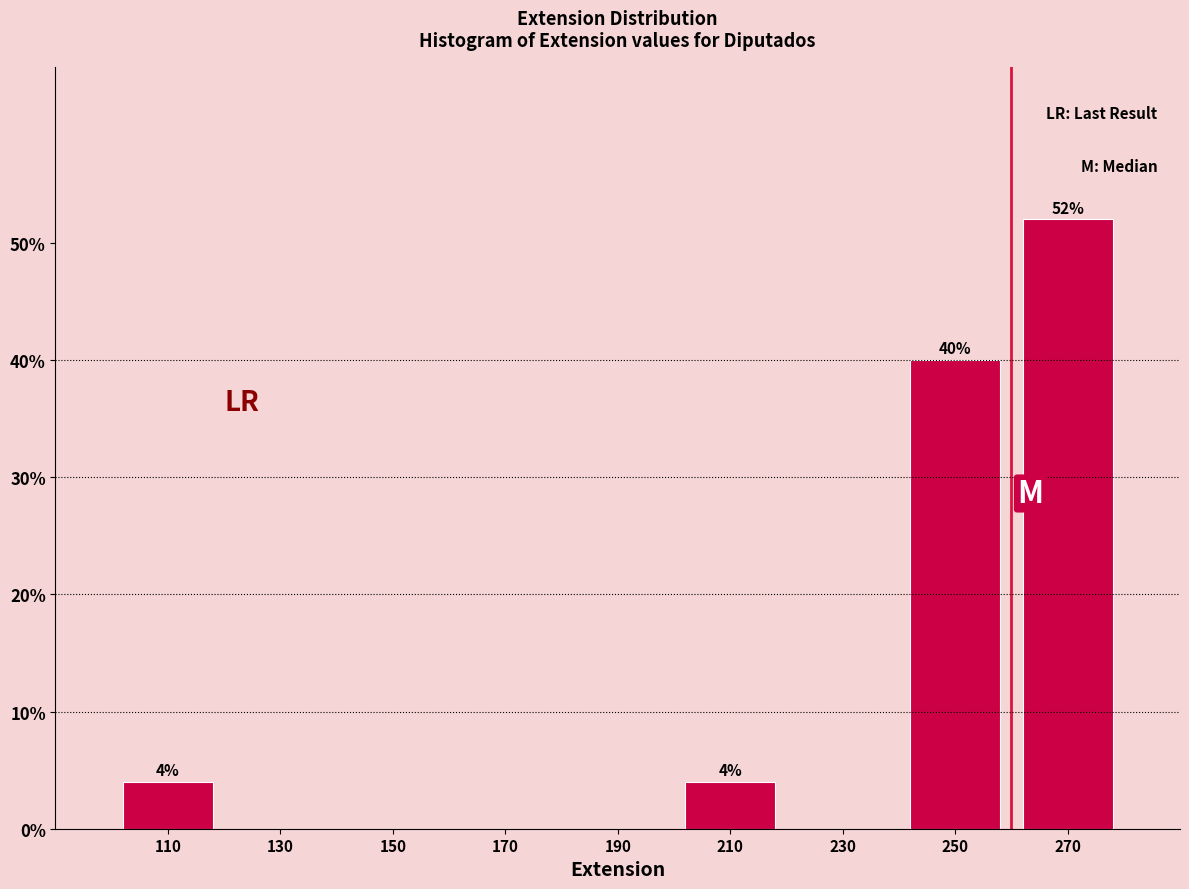

Over which range of the x-axis is the bar tallest?

260 to 280